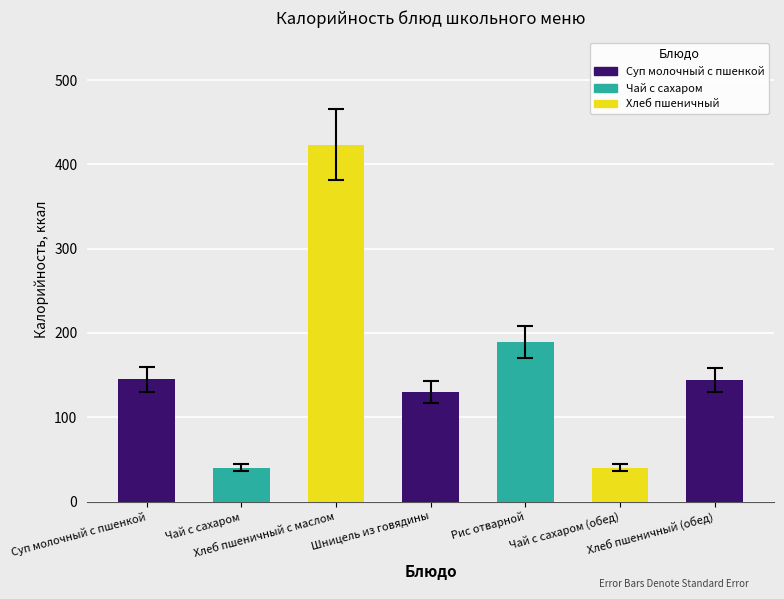

What is the label of the 6th bar from the right?

Чай с сахаром